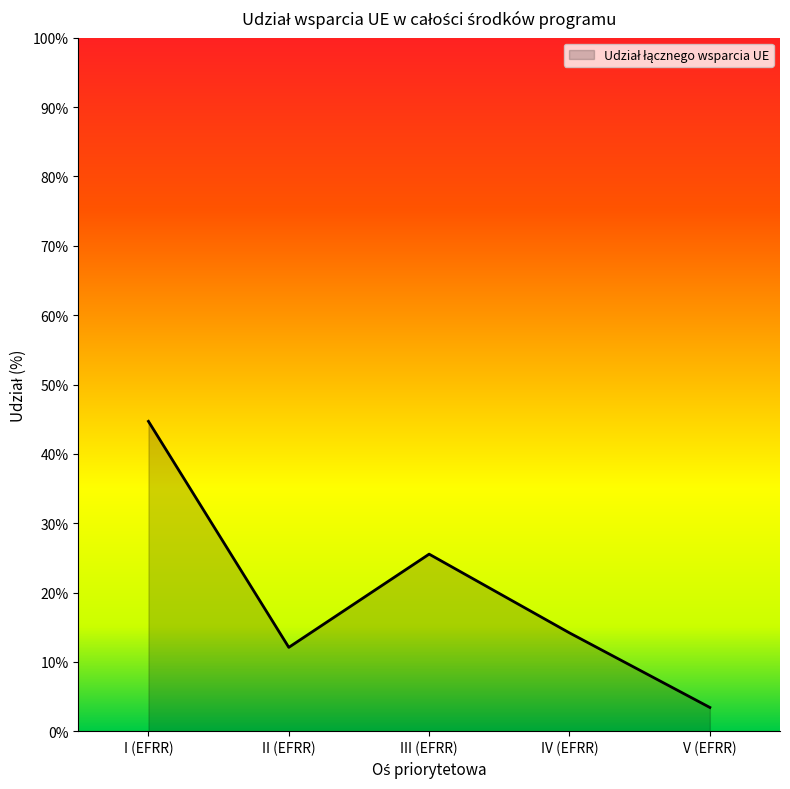

What is the difference between the values at I (EFRR) and II (EFRR)?

0.3